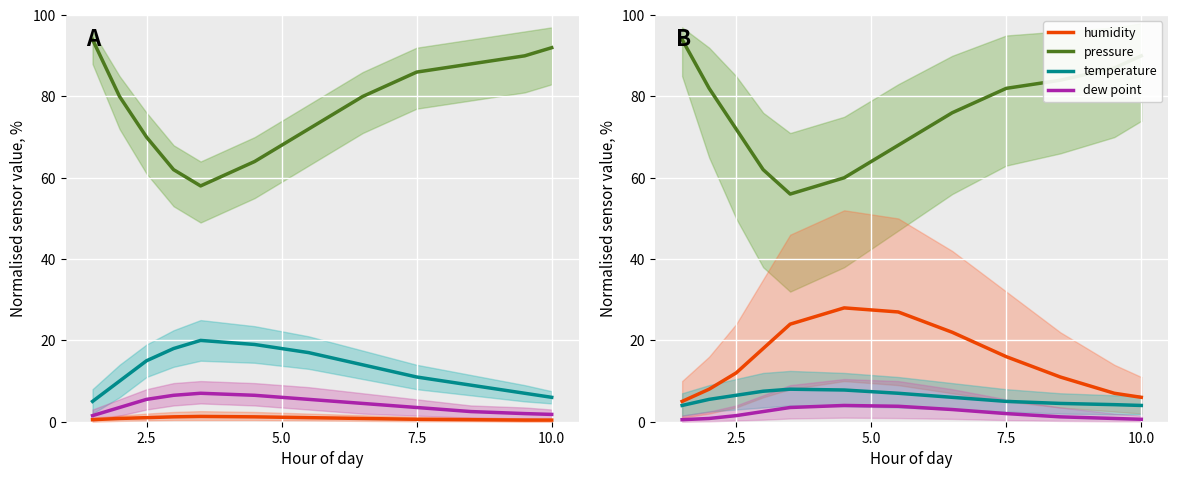

How many lines are shown in the chart?

4